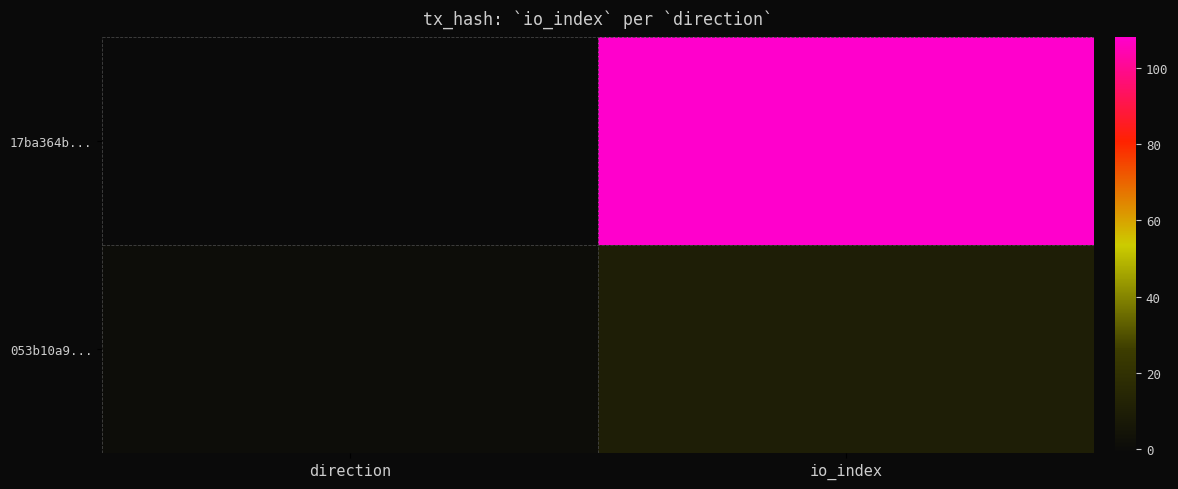

What is the total value across all series at io_index?

118